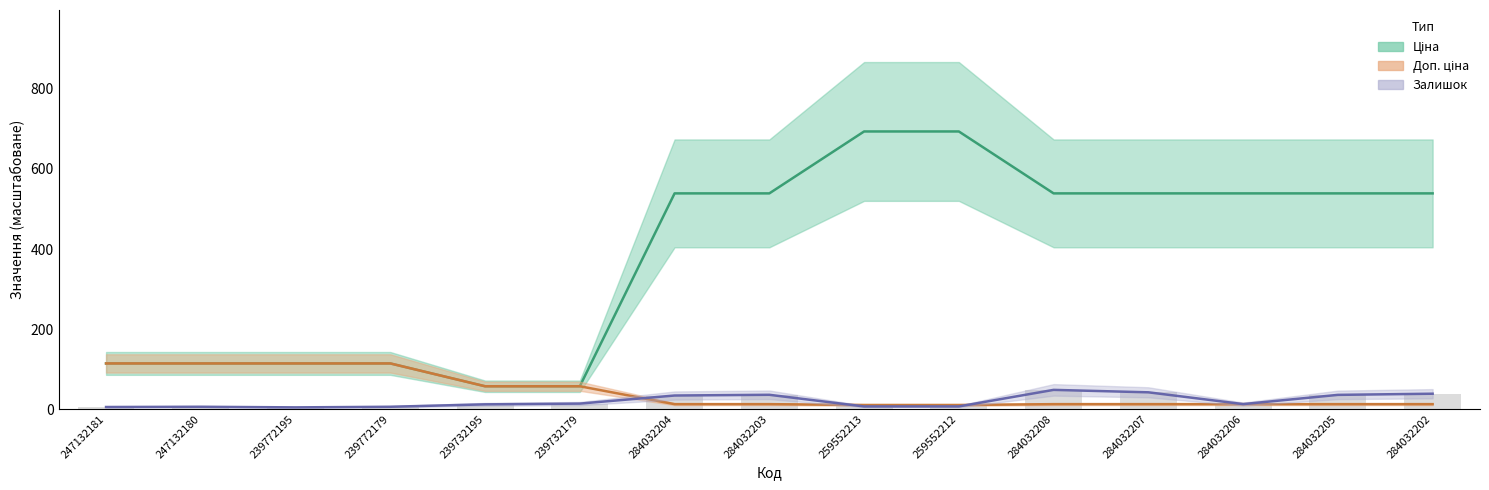

At how many categories does at least one series exceed 692?

2